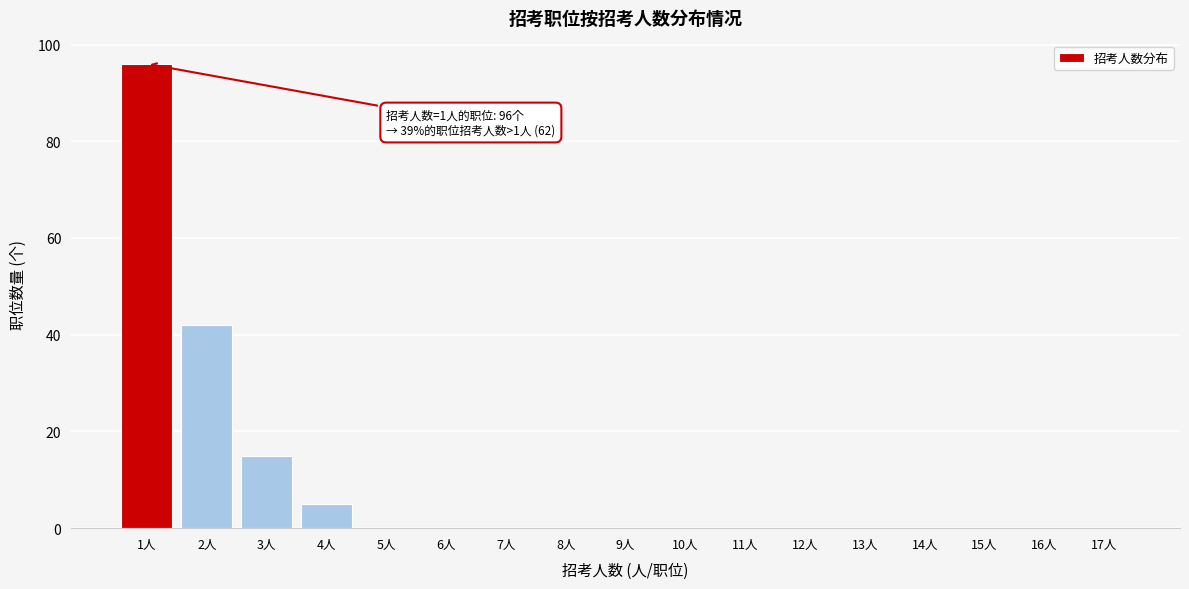

Reading left to right, what are all the values shown in this chart?

1人=96	2人=42	3人=15	4人=5	5人=0	6人=0	7人=0	8人=0	9人=0	10人=0	11人=0	12人=0	13人=0	14人=0	15人=0	16人=0	17人=0